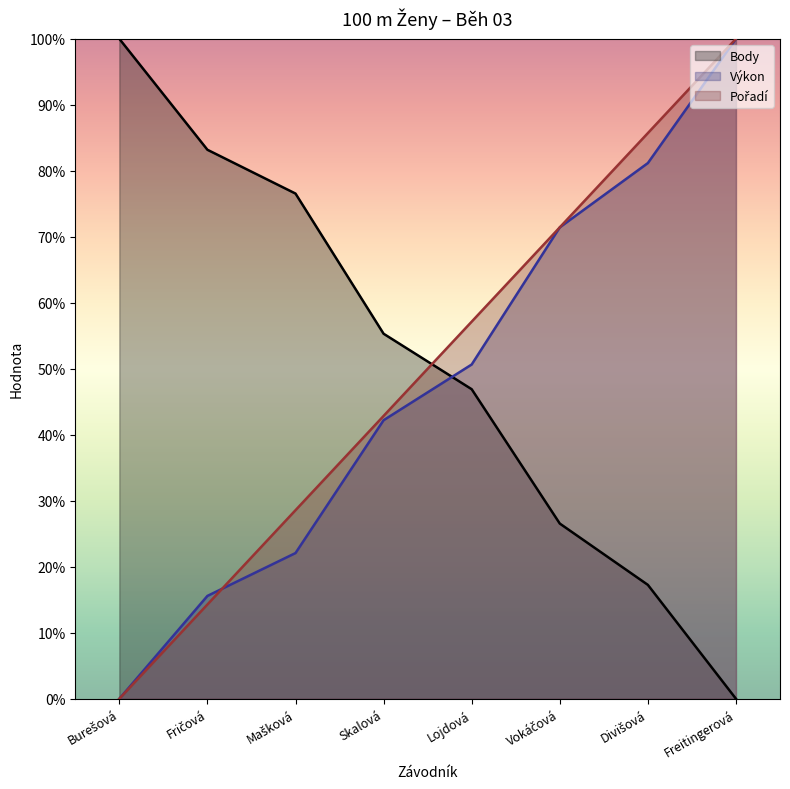

What is the difference between the highest and lowest values at Lojdová?

10.2